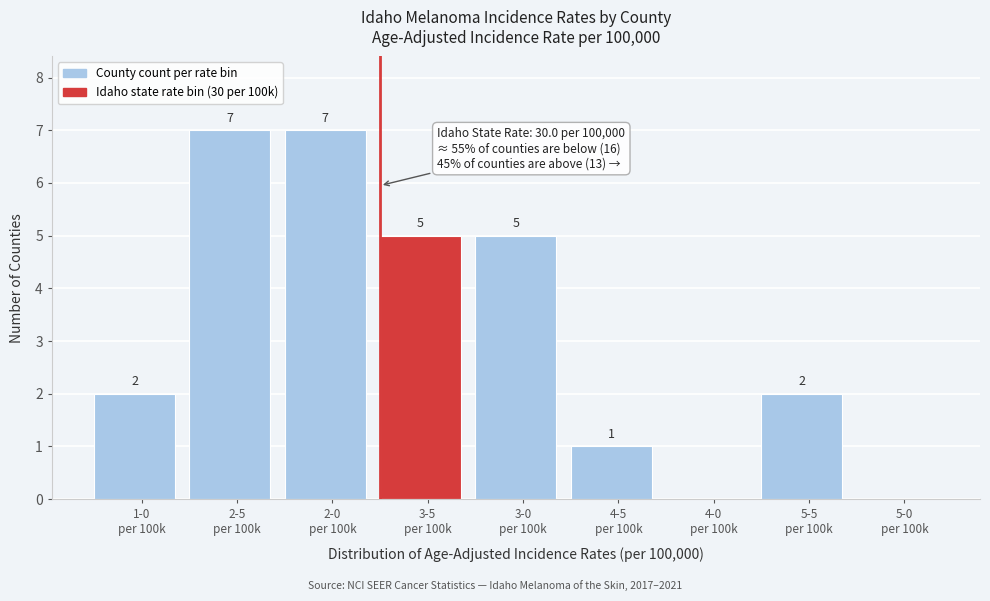

How many values are between 1 and 5?

5